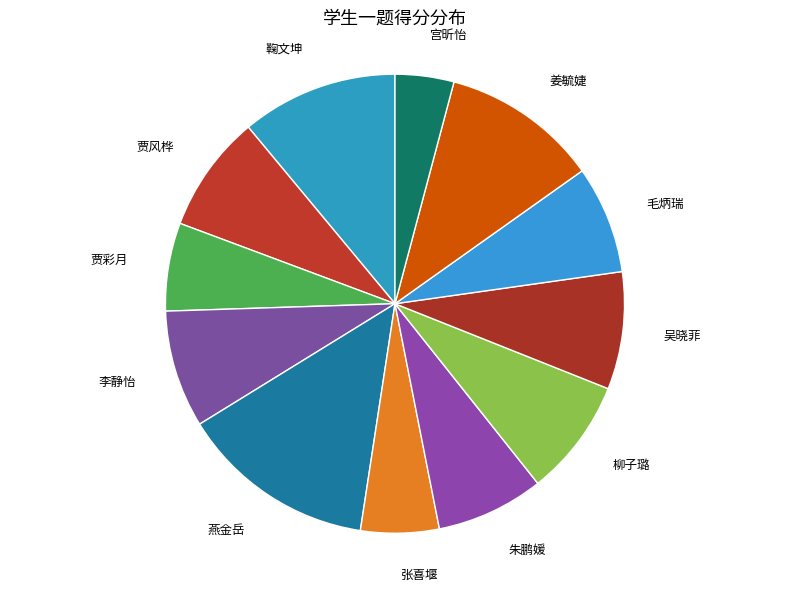

Count the number of slices in the pie.

12